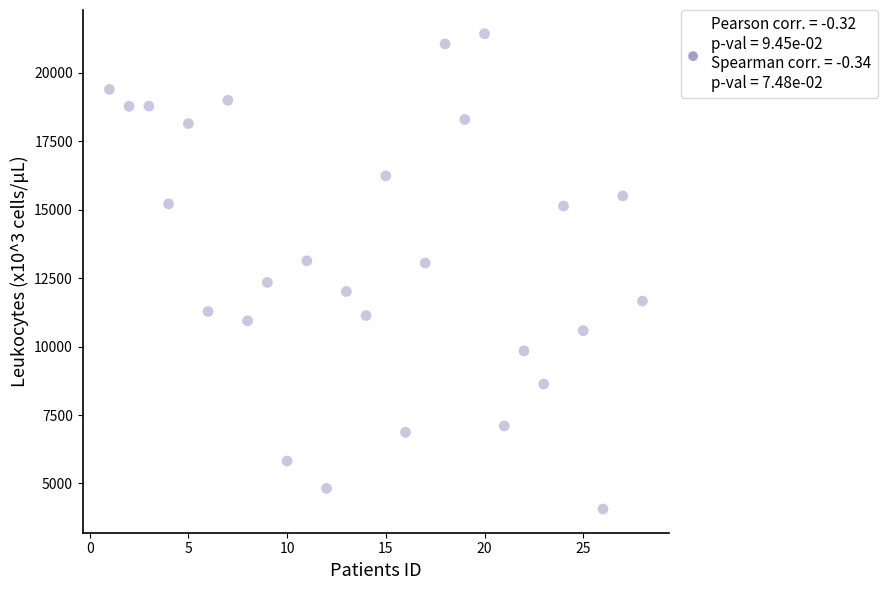

What is the range of Y values (max minus min)?

17350